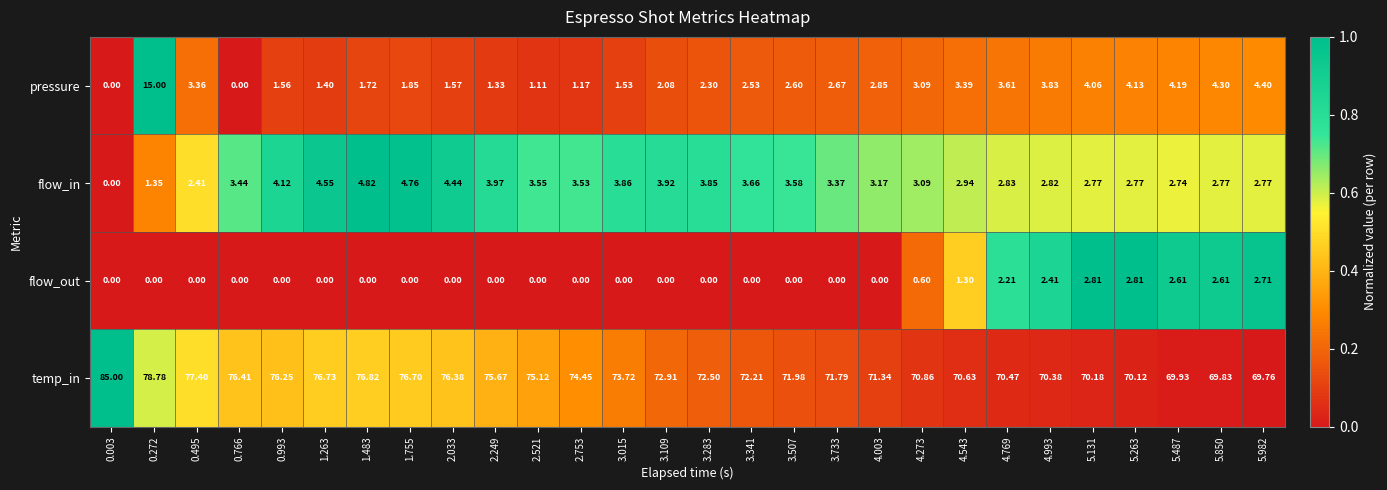

At 0.272, list the series in order from largest to smallest.

temp_in, pressure, flow_in, flow_out